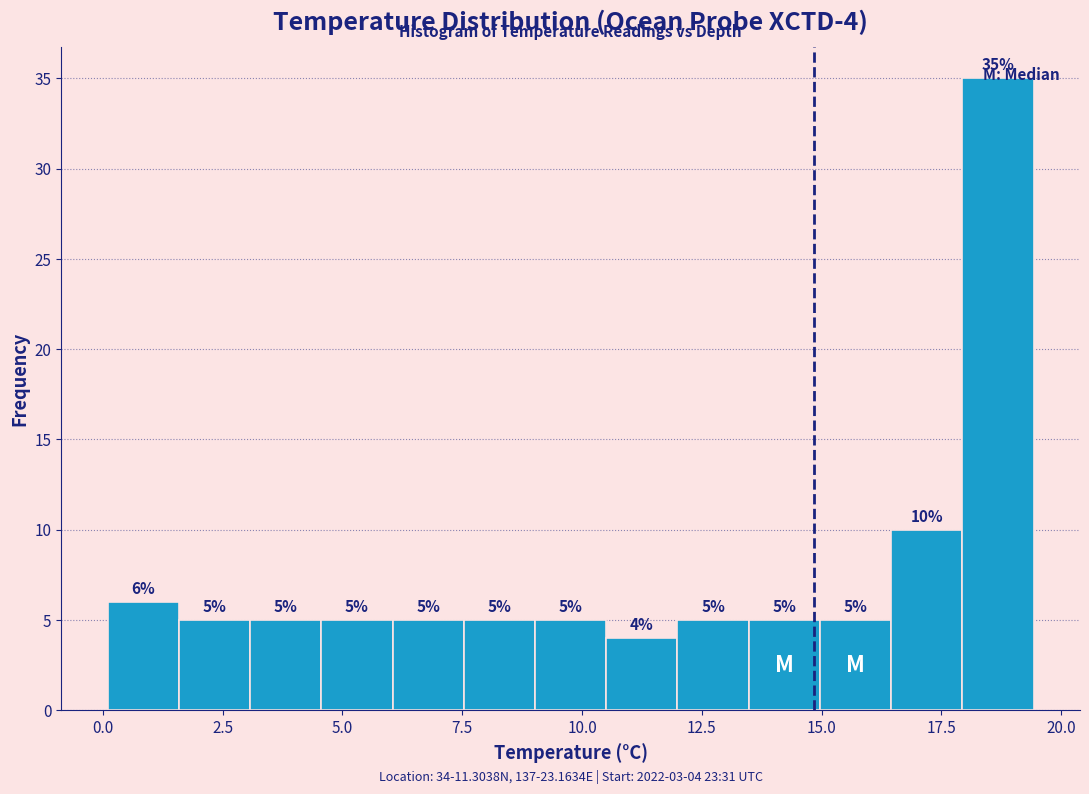

Around what value on the x-axis is the tallest bar? Give the approximate position of its centre, as read against the axis.

18.5